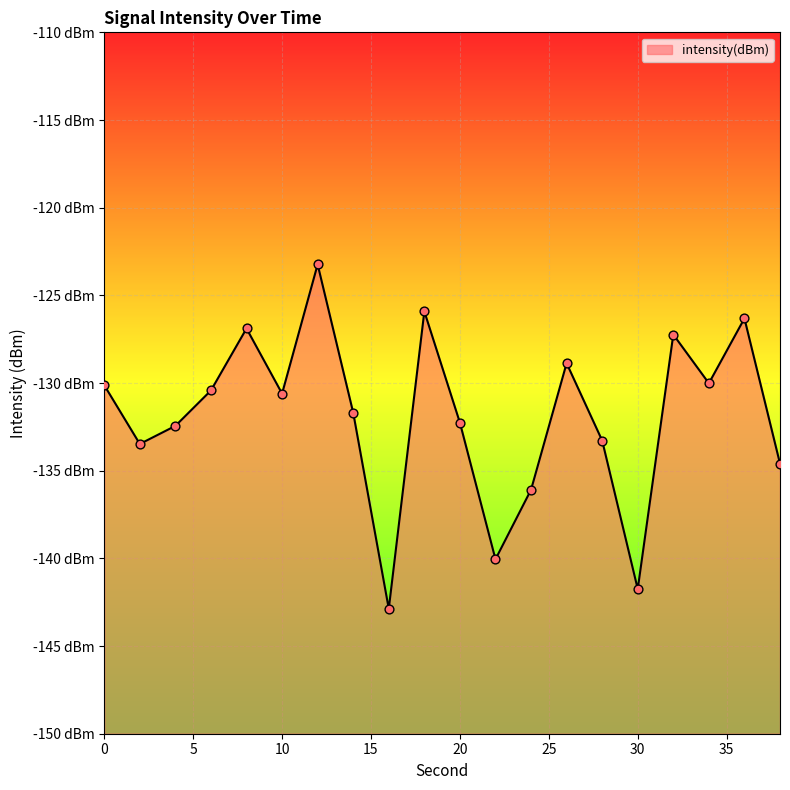

What is the change in value from 14 to 18?

+5.8